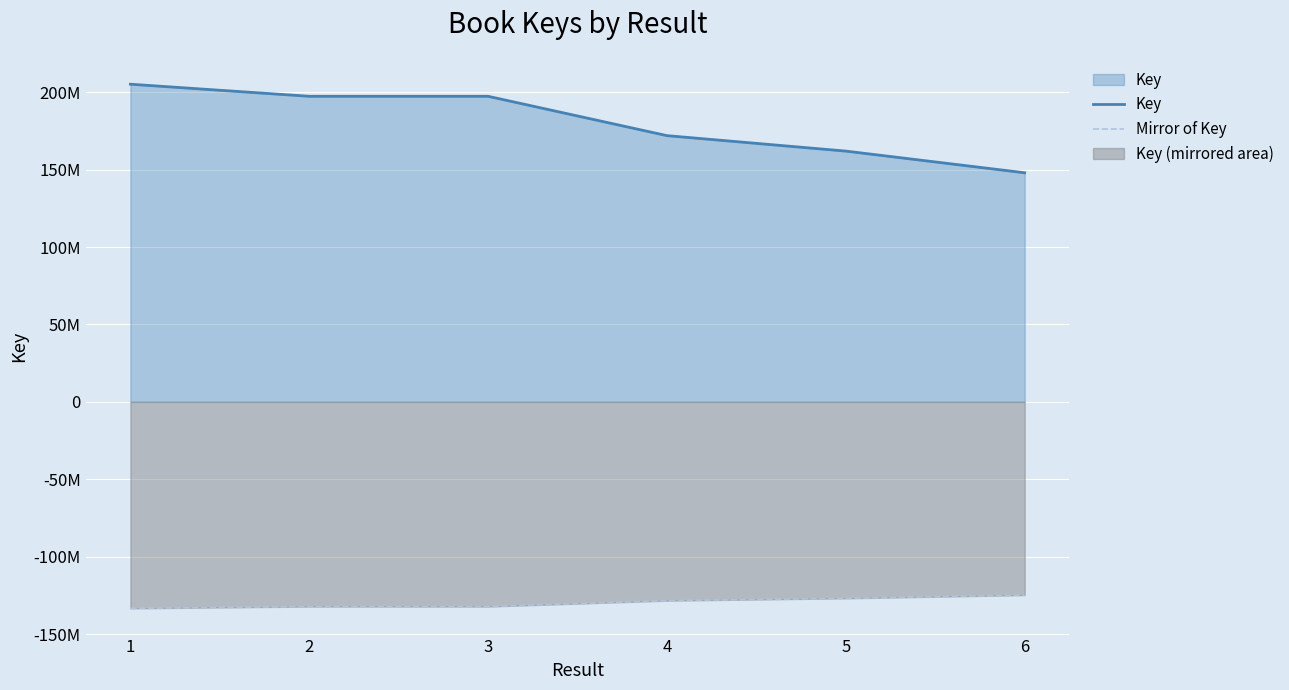

Is the value of Key at 1 greater than the value of Mirror of Key at 3?

Yes